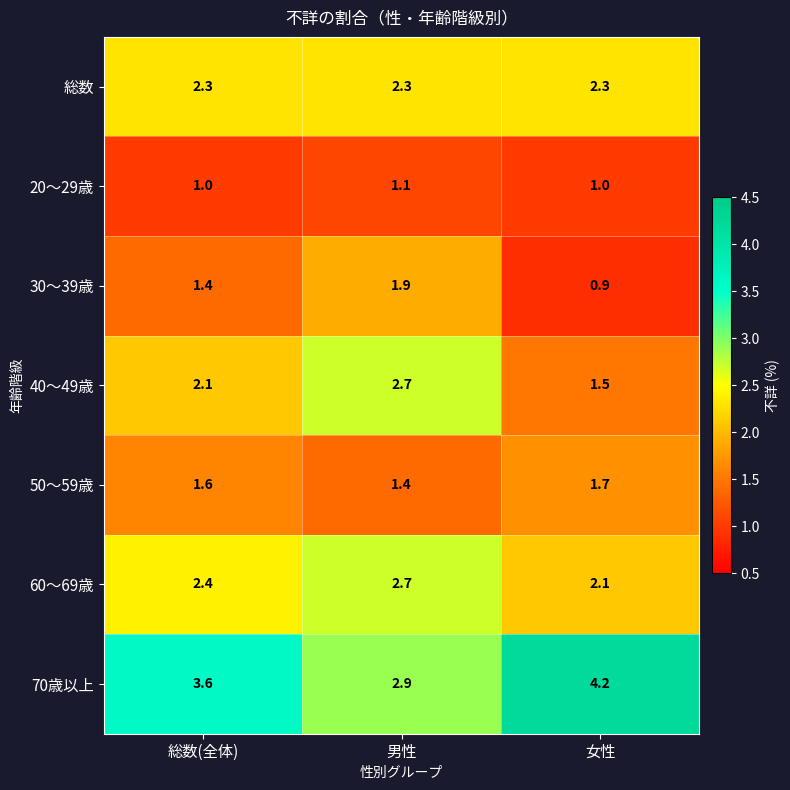

How many categories are shown in the chart?

3